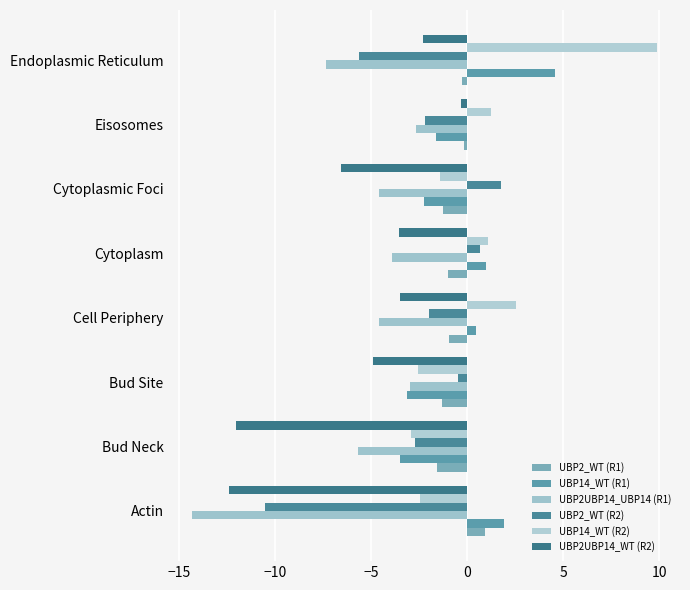

At which label does UBP14_WT (R1) reach its minimum?

Bud Neck